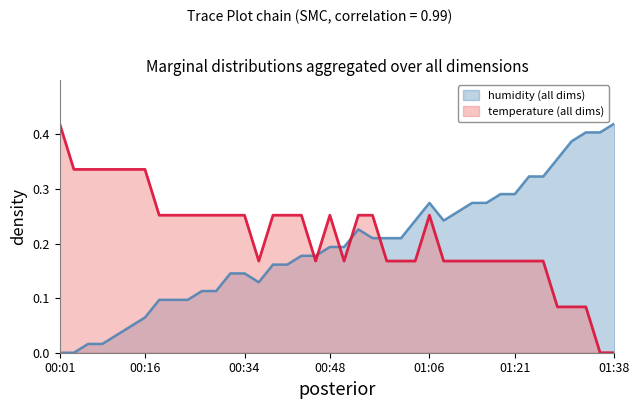

What is the label of the 14th point from the right?

01:06